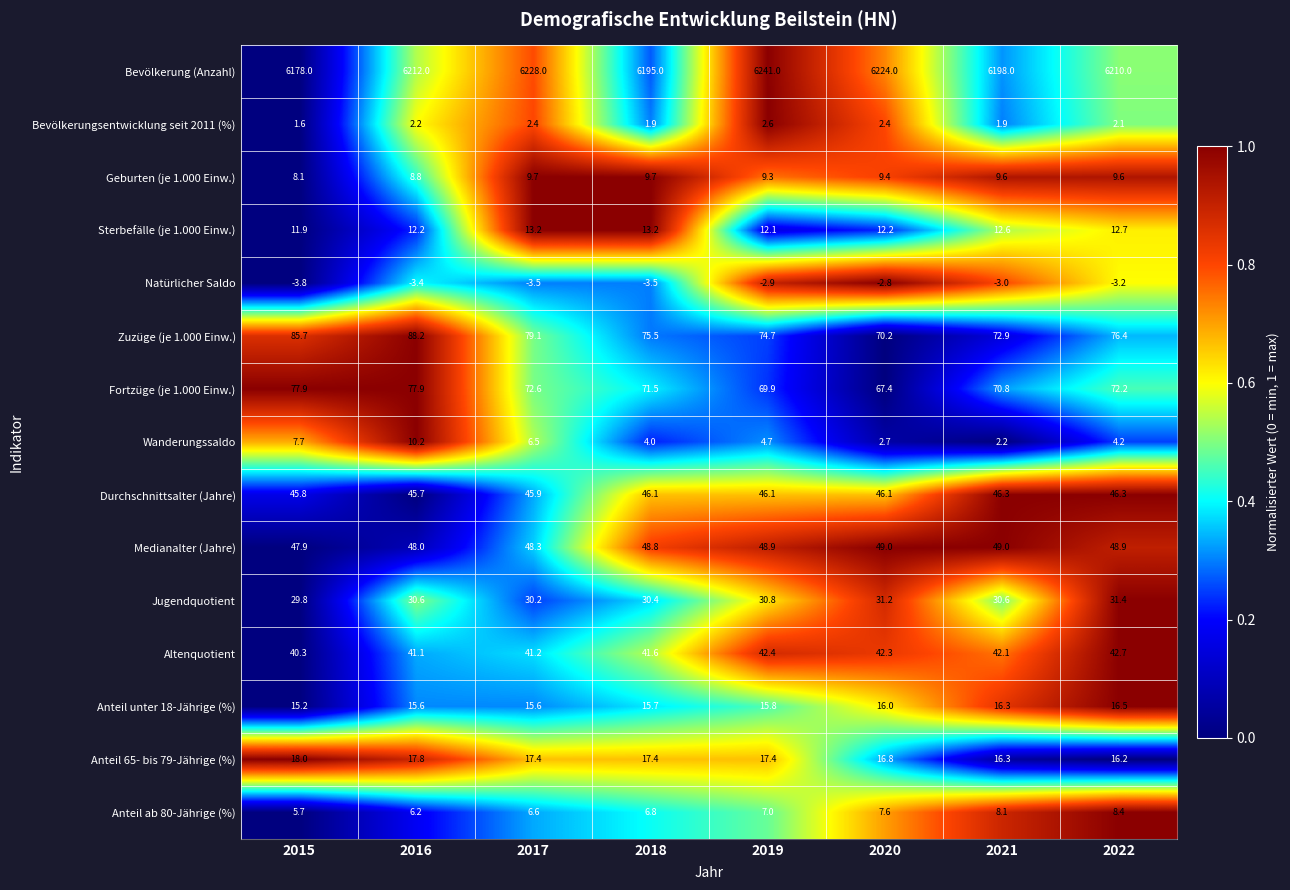

Is it true that Medianalter (Jahre) equals 20.8 at 2020?

False